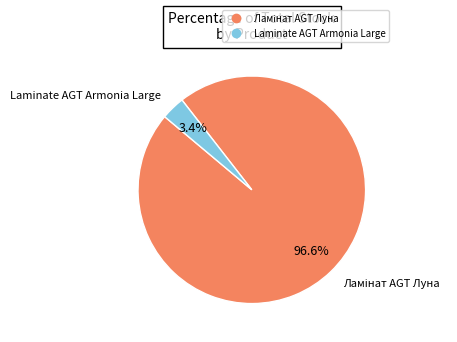

Is there a majority slice in this chart?

Yes